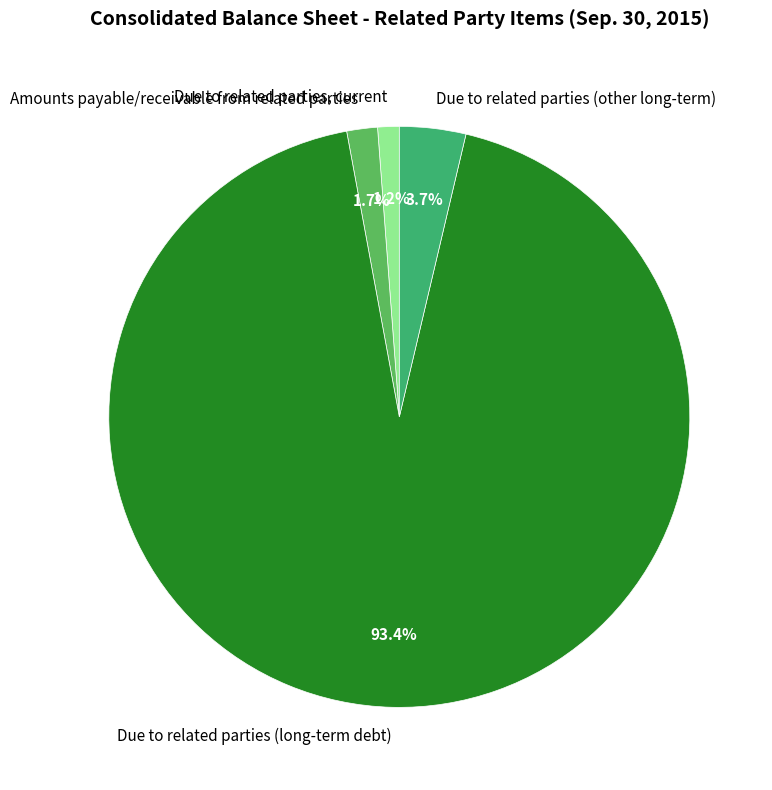

The Due to related parties (long-term debt) slice represents 99% of the pie. True or false?

False